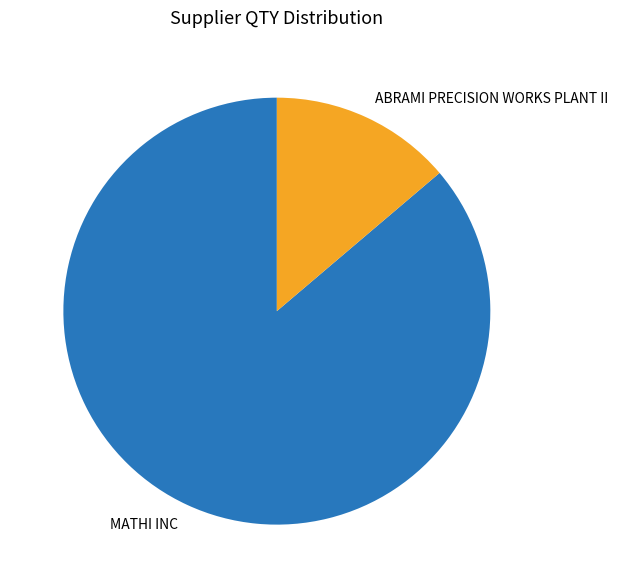

Count the number of slices in the pie.

2